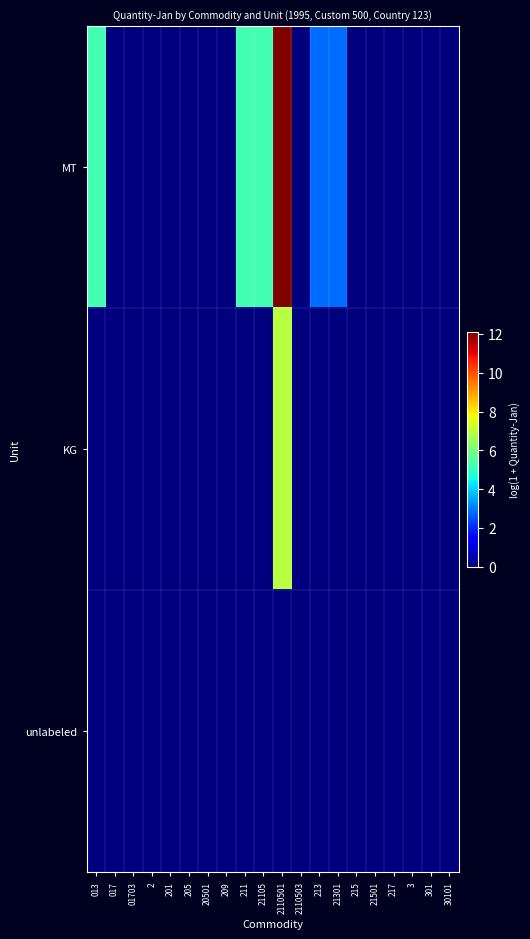

Which series has the largest range (max minus min)?

MT